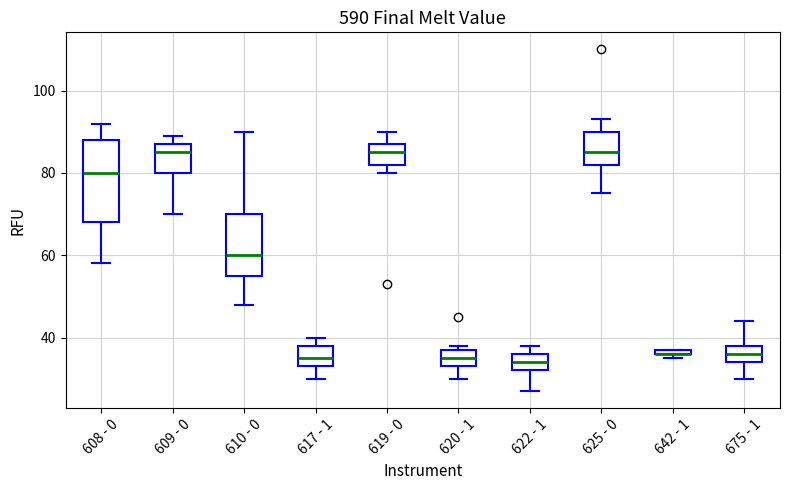

Where is the upper edge of the box for 608 - 0 on the y-axis? The values are not printed on the chart, so give them approximately, as read against the axis.

88